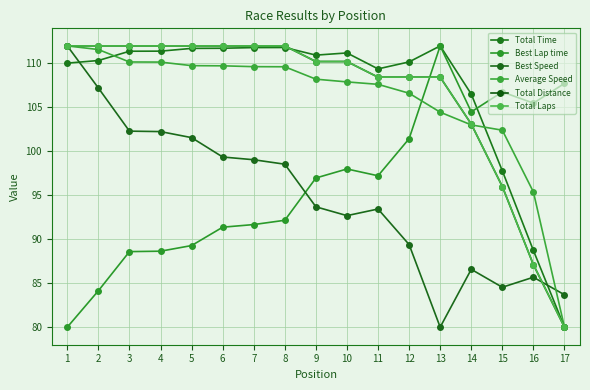

At which category does Best Lap time reach its first local peak?

10